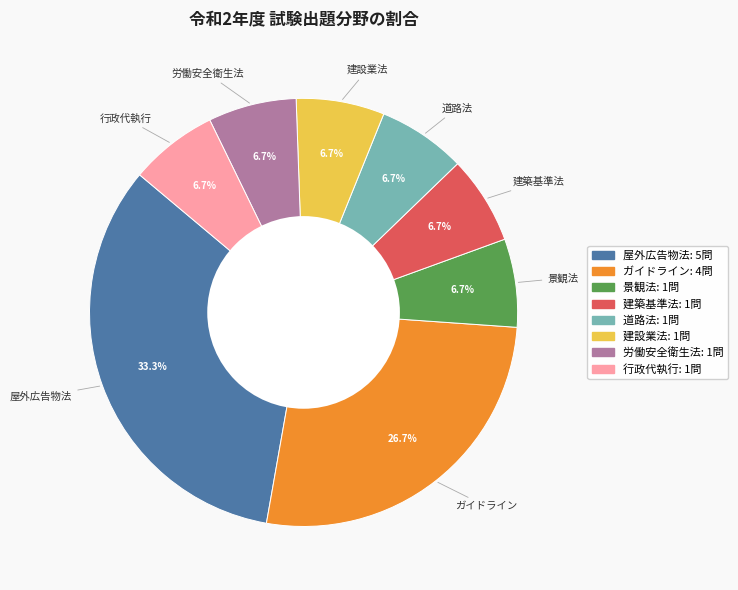

Does 道路法 account for over 50% of the chart?

No